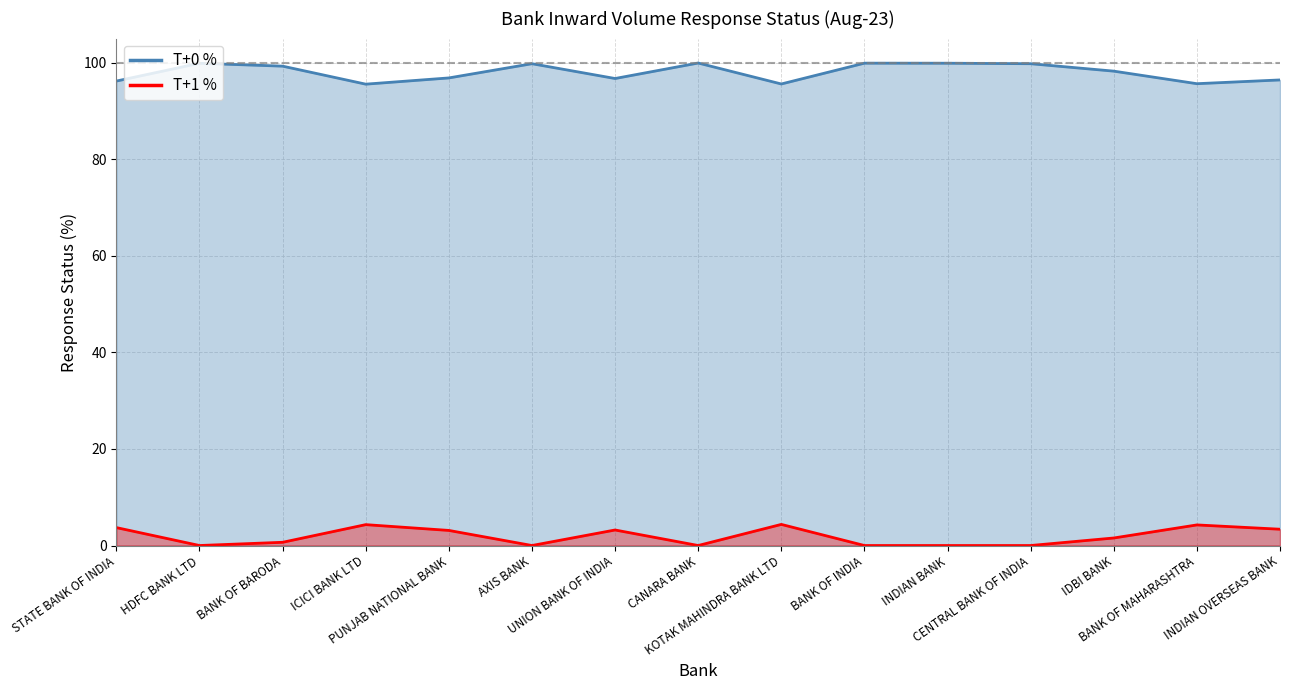

How many data points in T+1 % are above 1?

8